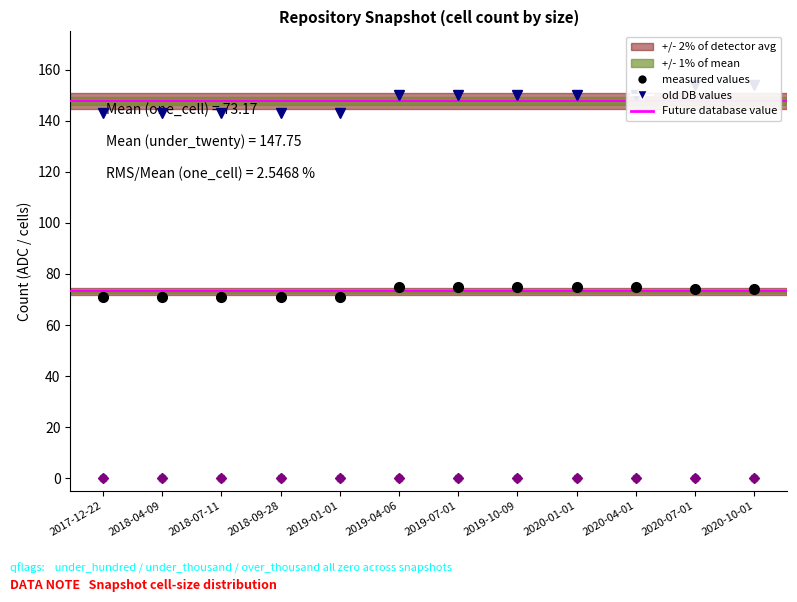

Which series has the largest total across all categories?

under_twenty_cells (old DB)